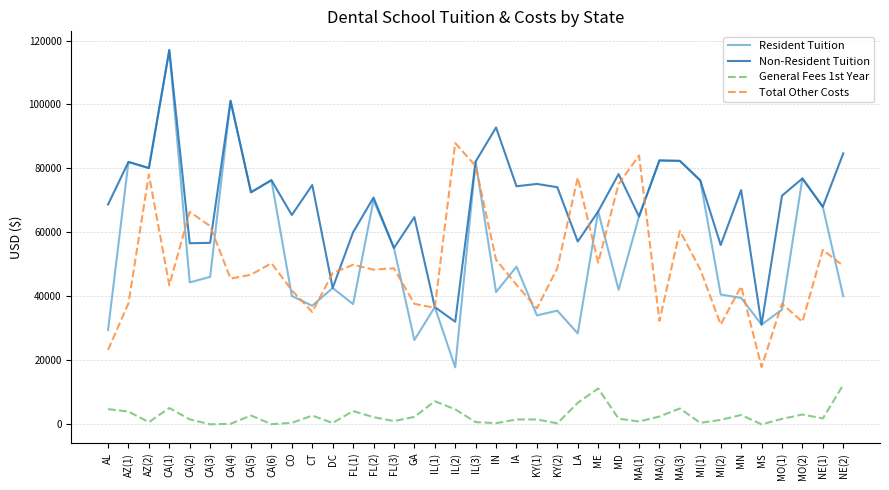

The Non-Resident Tuition series shows 82368 at MA(3). True or false?

True